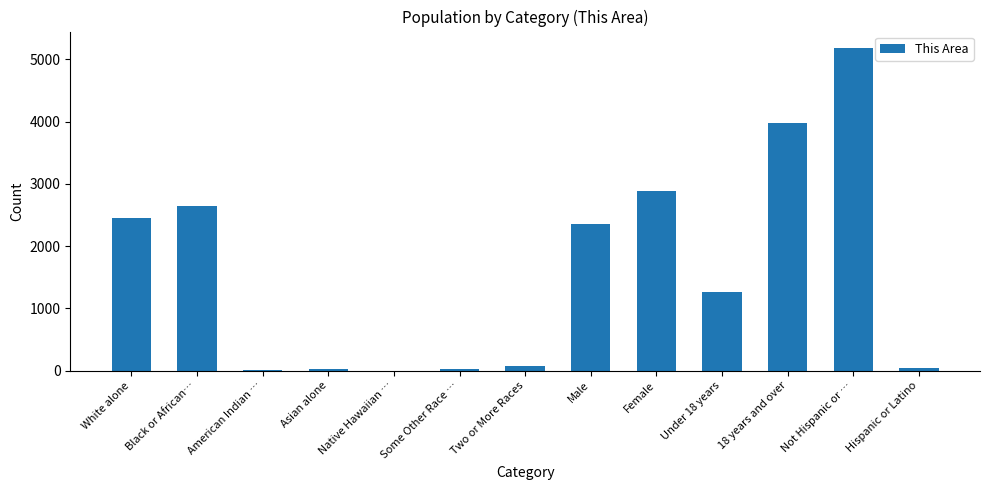

Is it true that the value at Black or African… is 2645?

True